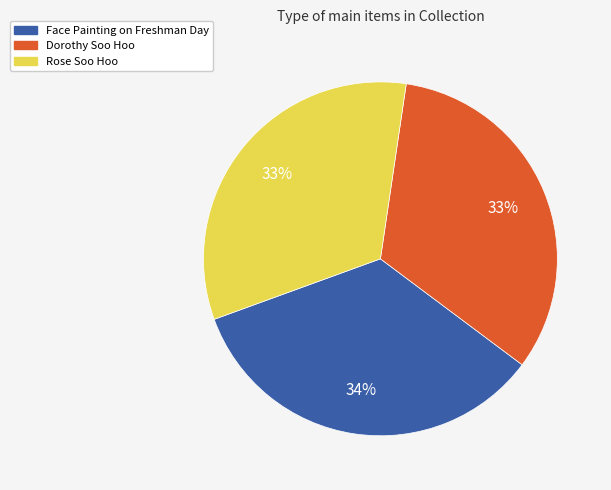

What percentage is the Rose Soo Hoo slice, to the nearest percent?

33%